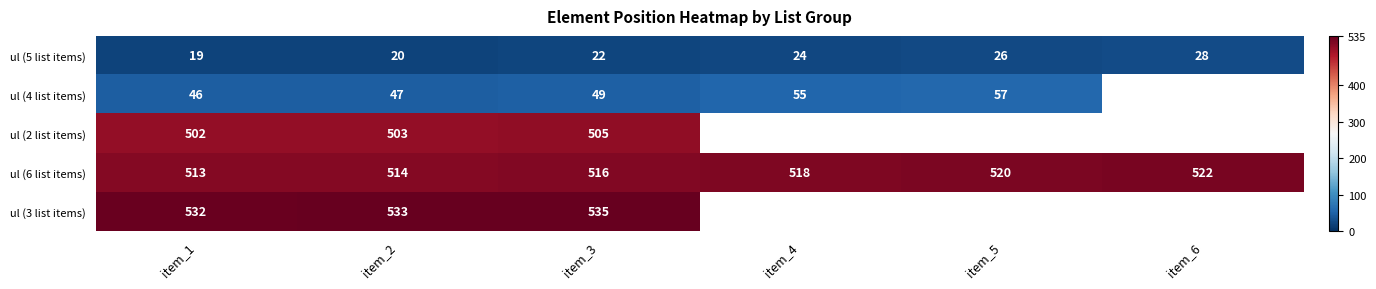

What is the difference between the ul (5 list items) values at item_3 and item_1?

3